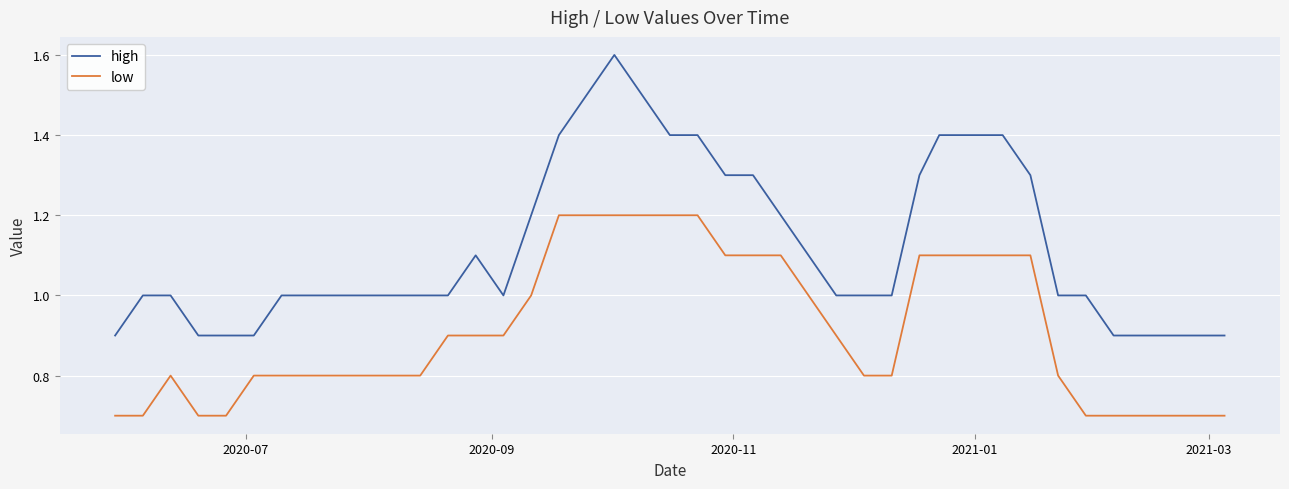

True or false: high and low cross at least once.

False